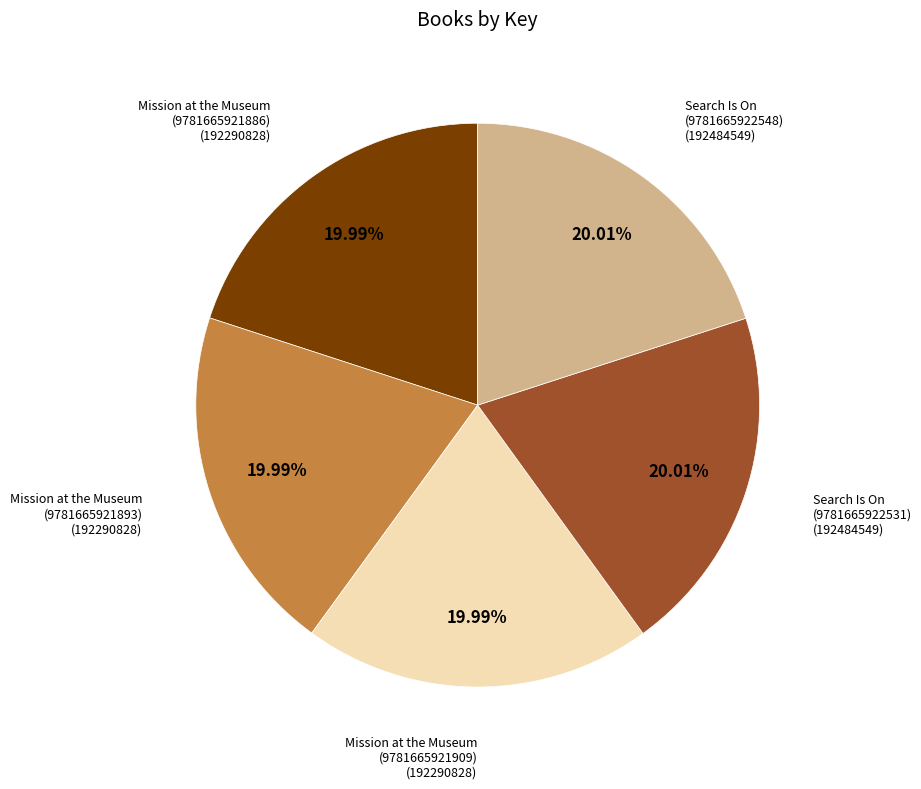

Is there any slice that represents more than half of the pie?

No